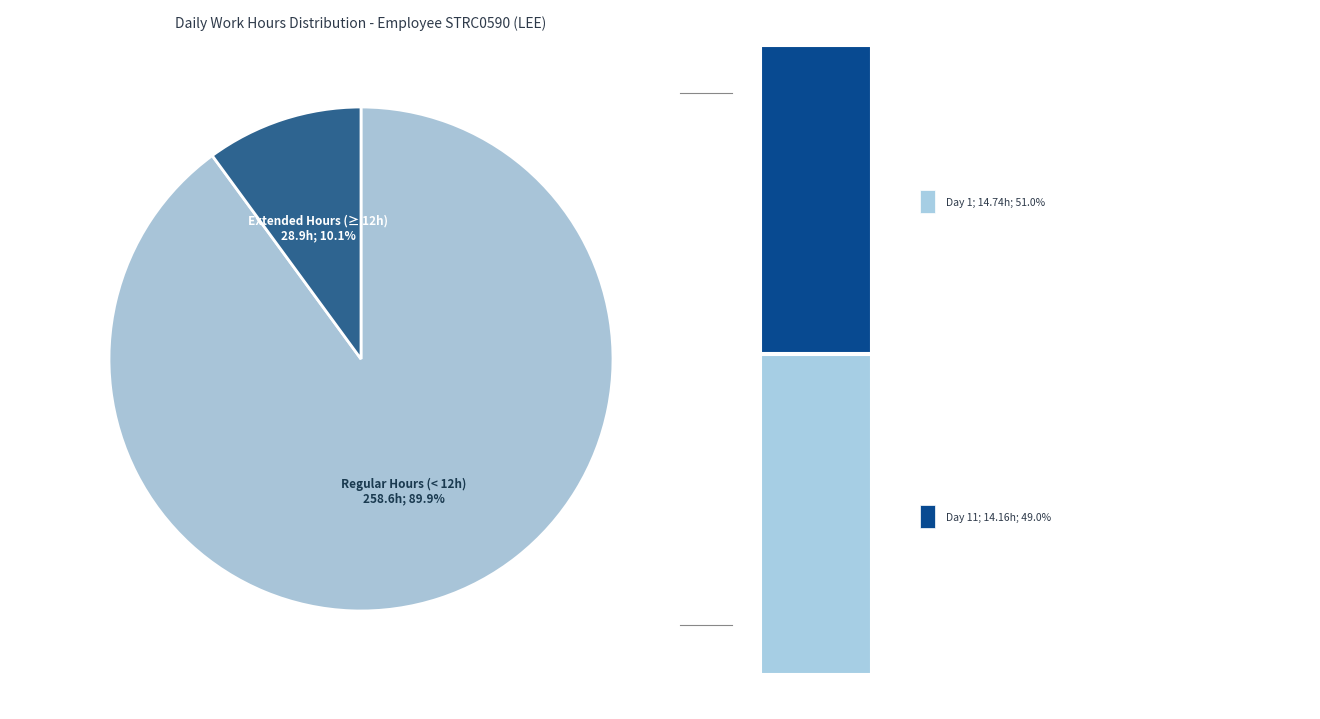

Is there a majority slice in this chart?

Yes